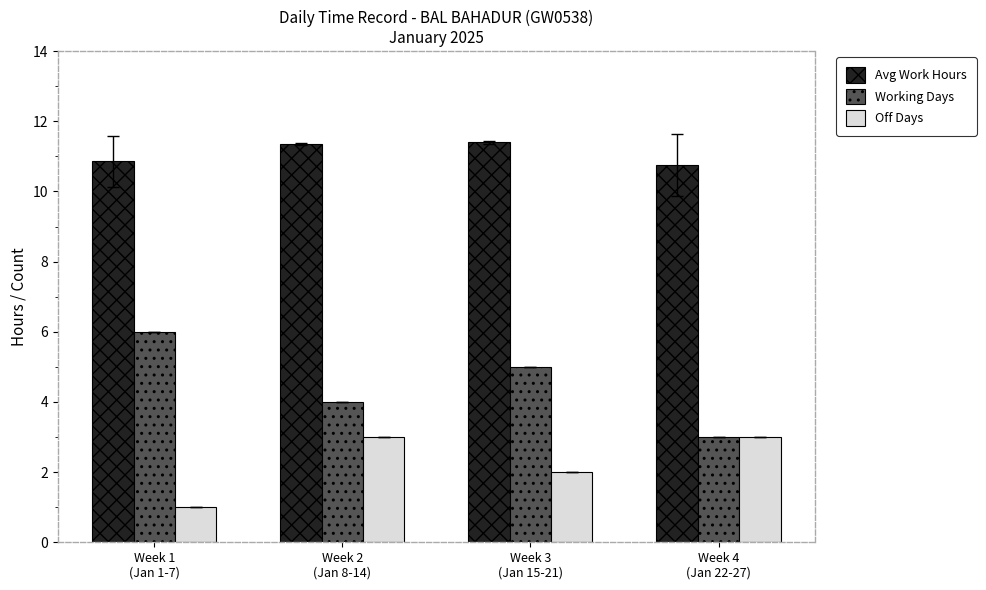

At which label does Working Days first exceed 5?

Week 1
(Jan 1-7)